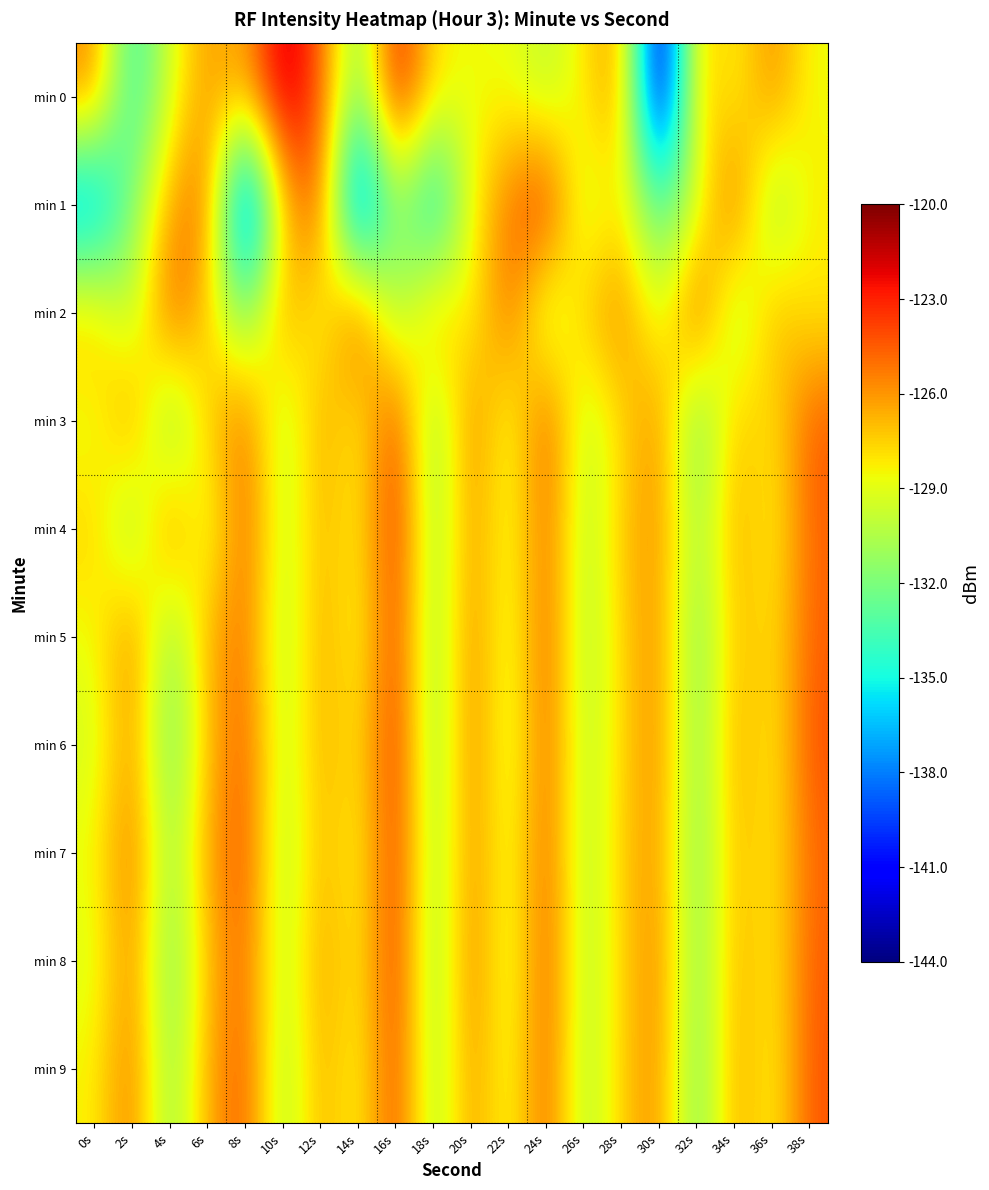

List the series in order of their peak value, lowest first.

min 2, min 9, min 5, min 3, min 7, min 8, min 4, min 6, min 1, min 0